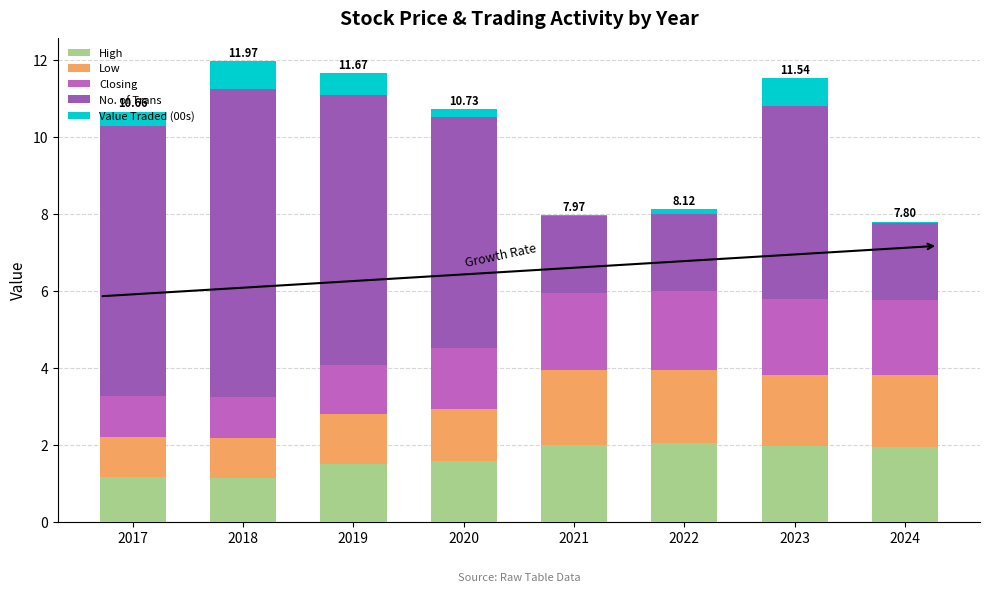

Count the number of categories in the chart.

8